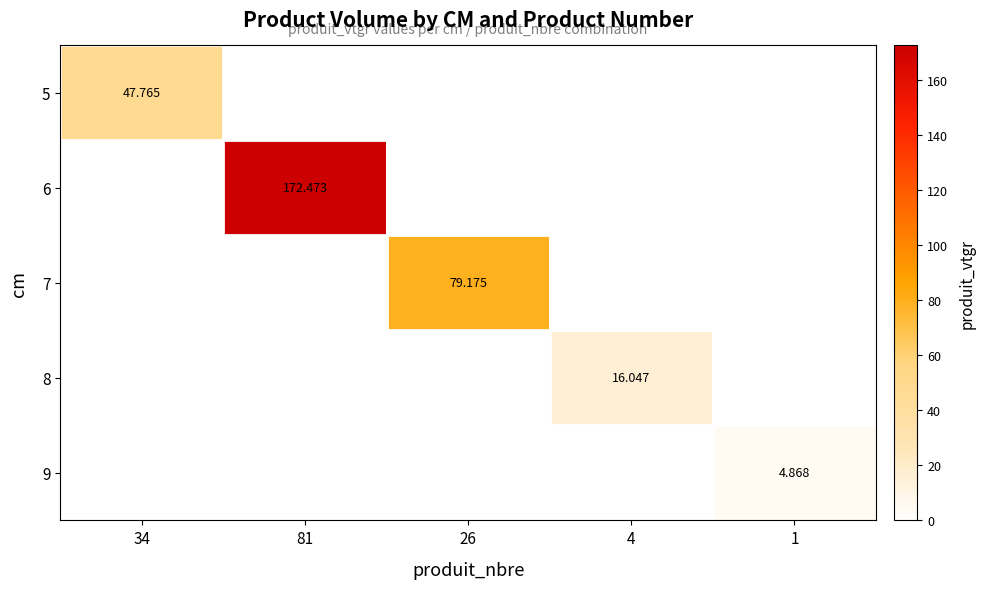

Is the value of 7 at 26 greater than the value of 9 at 1?

Yes